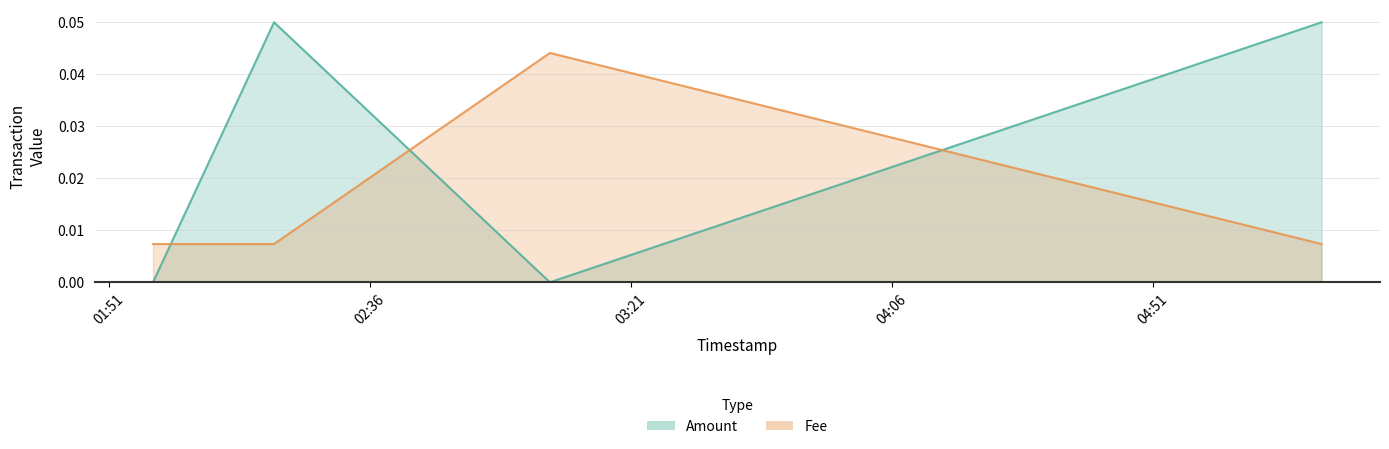

Does the chart have visible grid lines?

Yes